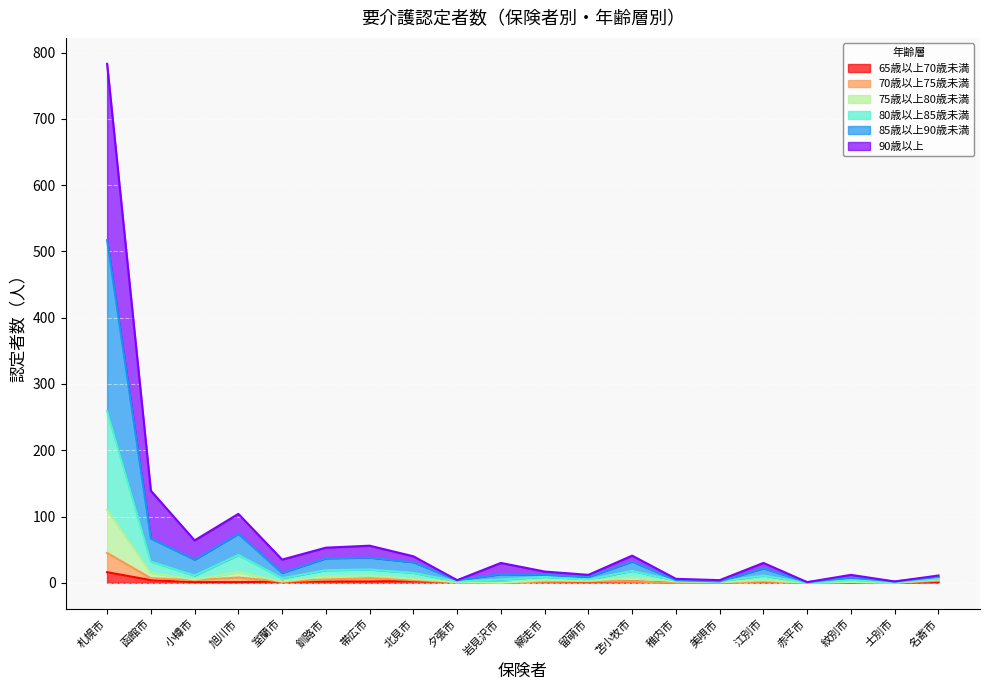

Reading left to right, extract all data points from this chart.

65歳以上70歳未満: 札幌市=16	函館市=4	小樽市=1	旭川市=1	室蘭市=2	釧路市=2	帯広市=2	北見市=3	夕張市=1	岩見沢市=0	網走市=2	留萌市=1	苫小牧市=2	稚内市=0	美唄市=0	江別市=2	赤平市=0	紋別市=0	士別市=0	名寄市=1
70歳以上75歳未満: 札幌市=45	函館市=7	小樽市=4	旭川市=8	室蘭市=2	釧路市=5	帯広市=7	北見市=4	夕張市=1	岩見沢市=0	網走市=2	留萌市=2	苫小牧市=2	稚内市=0	美唄市=0	江別市=2	赤平市=0	紋別市=1	士別市=0	名寄市=3
75歳以上80歳未満: 札幌市=110	函館市=15	小樽市=5	旭川市=16	室蘭市=2	釧路市=10	帯広市=11	北見市=6	夕張市=1	岩見沢市=0	網走市=4	留萌市=3	苫小牧市=8	稚内市=2	美唄市=1	江別市=4	赤平市=0	紋別市=1	士別市=0	名寄市=5
80歳以上85歳未満: 札幌市=259	函館市=32	小樽市=11	旭川市=42	室蘭市=7	釧路市=19	帯広市=20	北見市=15	夕張市=2	岩見沢市=5	網走市=9	留萌市=5	苫小牧市=18	稚内市=3	美唄市=2	江別市=11	赤平市=0	紋別市=4	士別市=1	名寄市=6
85歳以上90歳未満: 札幌市=517	函館市=67	小樽市=35	旭川市=74	室蘭市=15	釧路市=37	帯広市=38	北見市=31	夕張市=4	岩見沢市=13	網走市=12	留萌市=9	苫小牧市=32	稚内市=4	美唄市=2	江別市=22	赤平市=1	紋別市=8	士別市=2	名寄市=9
90歳以上: 札幌市=783	函館市=139	小樽市=64	旭川市=104	室蘭市=35	釧路市=53	帯広市=56	北見市=40	夕張市=4	岩見沢市=30	網走市=17	留萌市=12	苫小牧市=41	稚内市=6	美唄市=4	江別市=30	赤平市=1	紋別市=12	士別市=2	名寄市=11